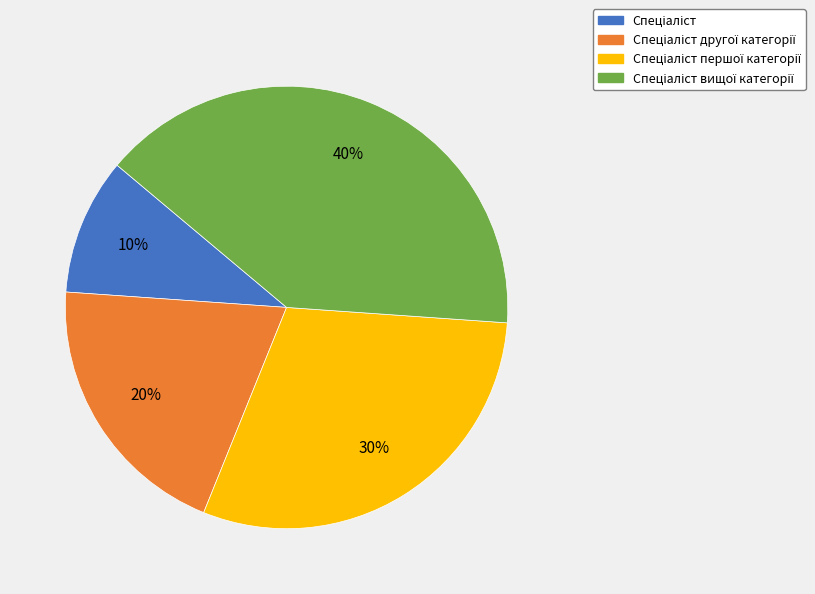

To the nearest percent, what is the average slice percentage?

25%